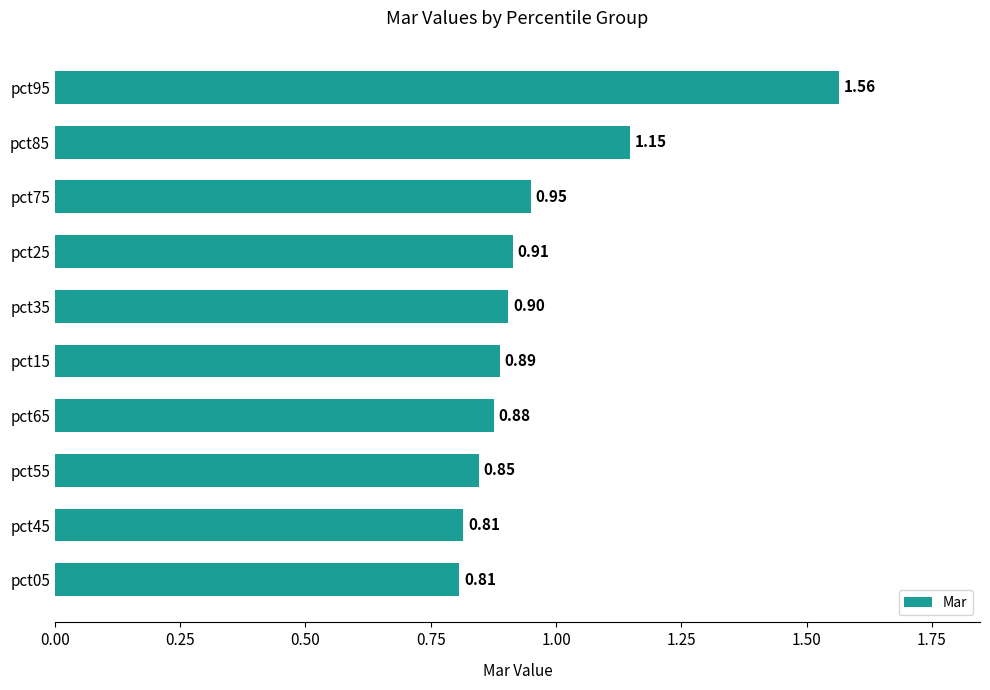

What is the average value?

1.0